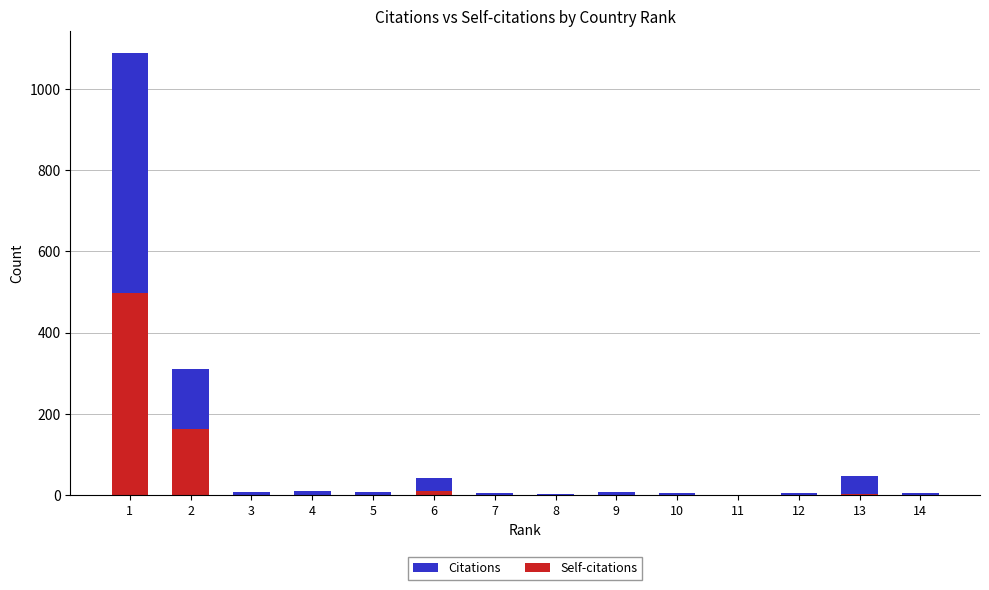

How many values in Citations are above zero?

13